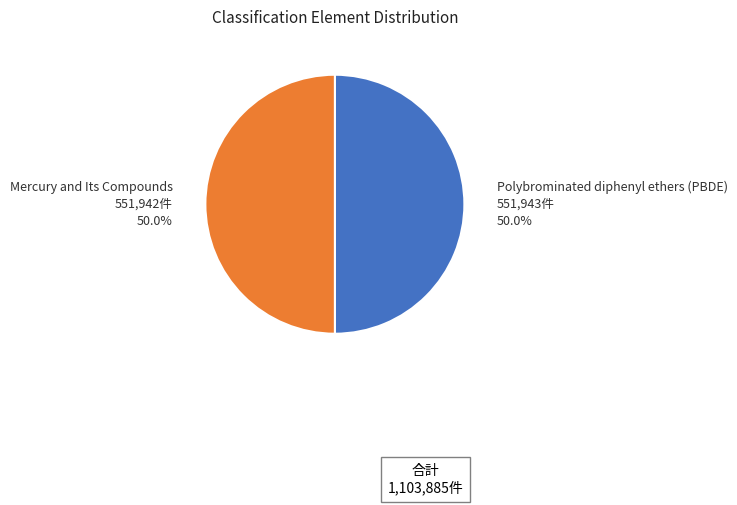

What is the ratio of the value at Polybrominated diphenyl ethers (PBDE) to the value at Mercury and Its Compounds?

1.0